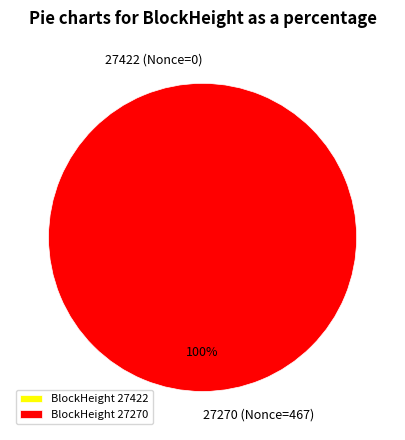

To the nearest percent, what percentage of the pie is 27270?

100%